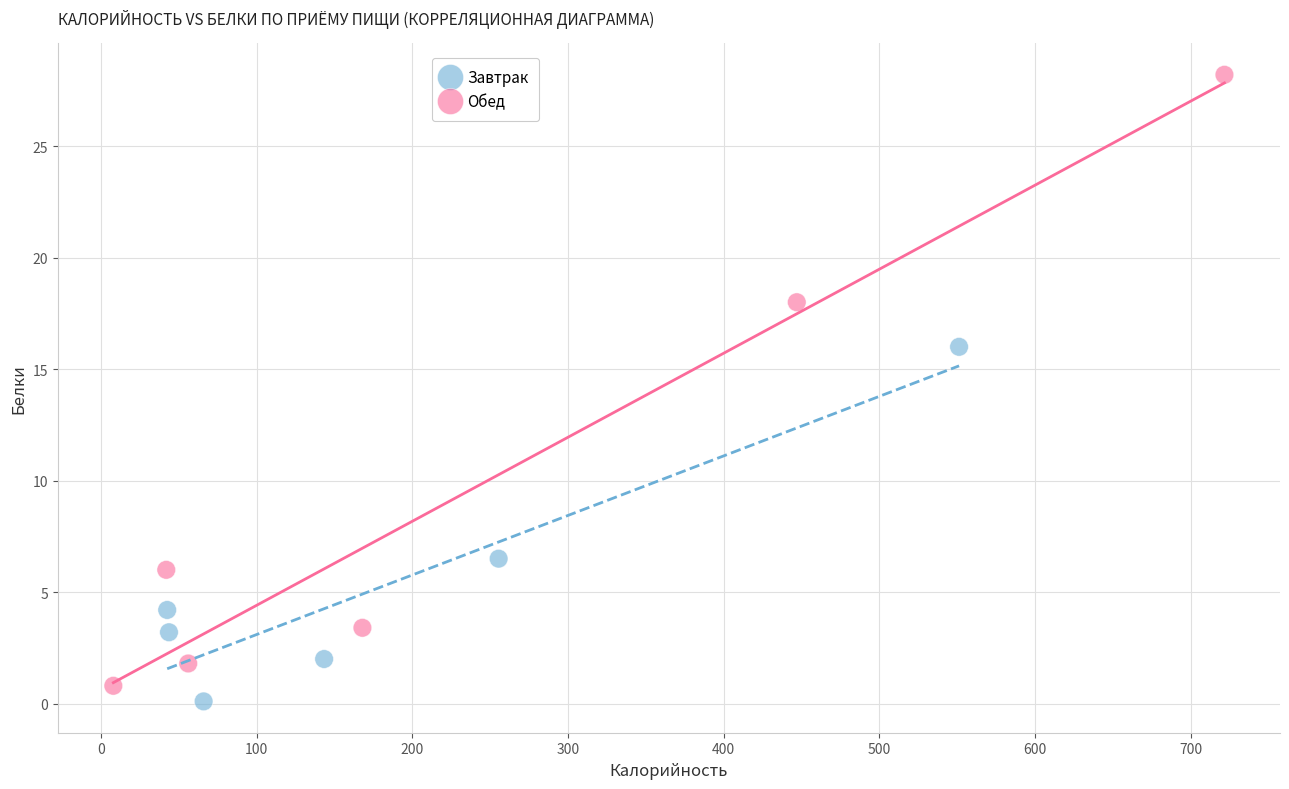

Which series has the largest Y range (max minus min)?

Обед